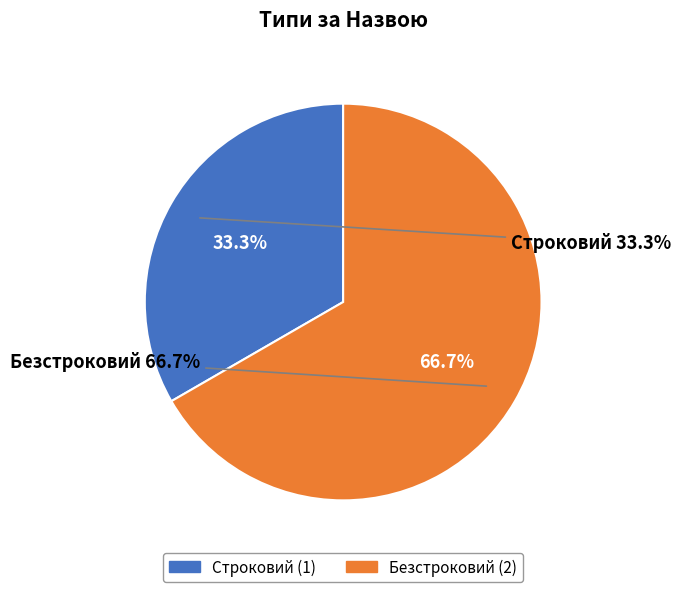

What is the total percentage of Безстроковий and Строковий?

100.0%